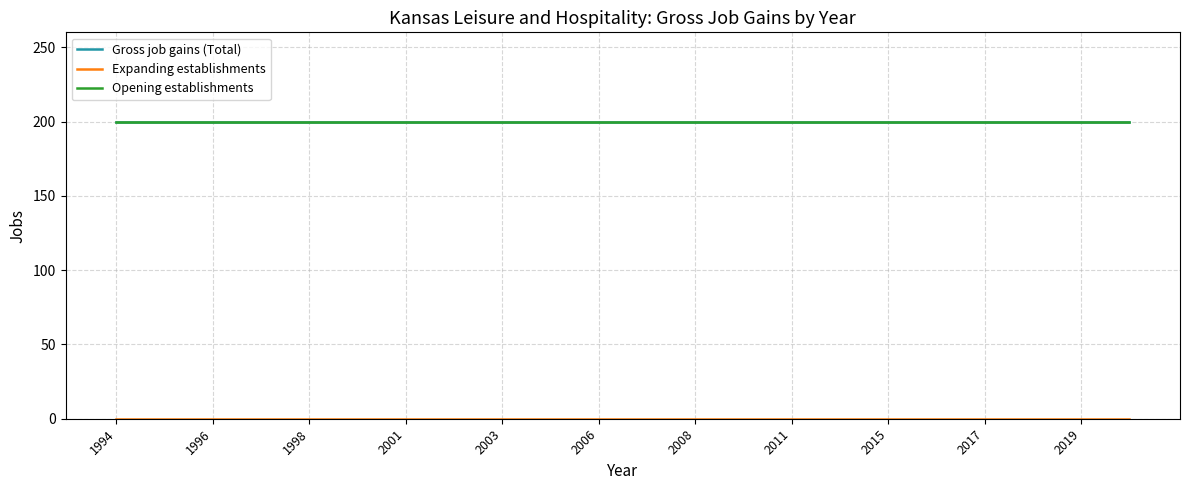

Does the chart display data point markers on the line(s)?

No